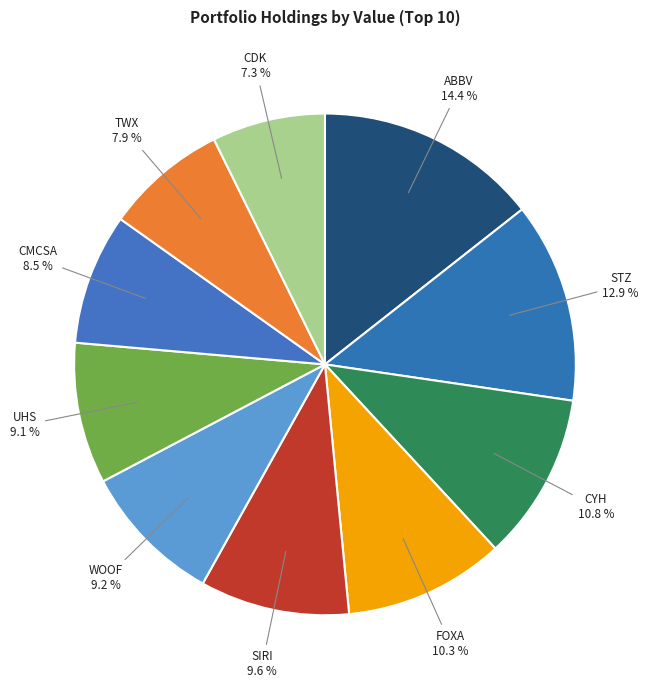

Is there a majority slice in this chart?

No